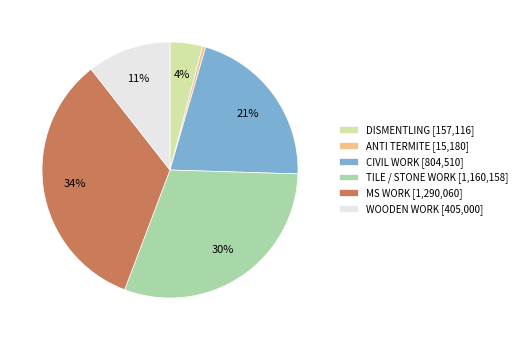

Is it true that CIVIL WORK is 12% of the pie?

False